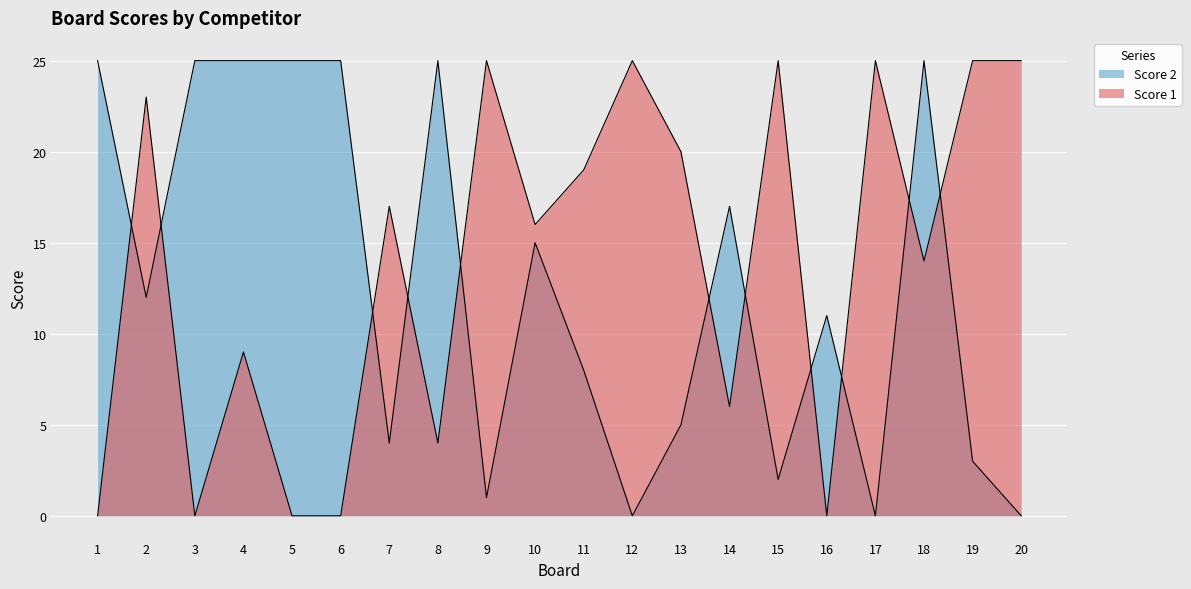

At 2, list the series in order from smallest to largest.

Score 2, Score 1